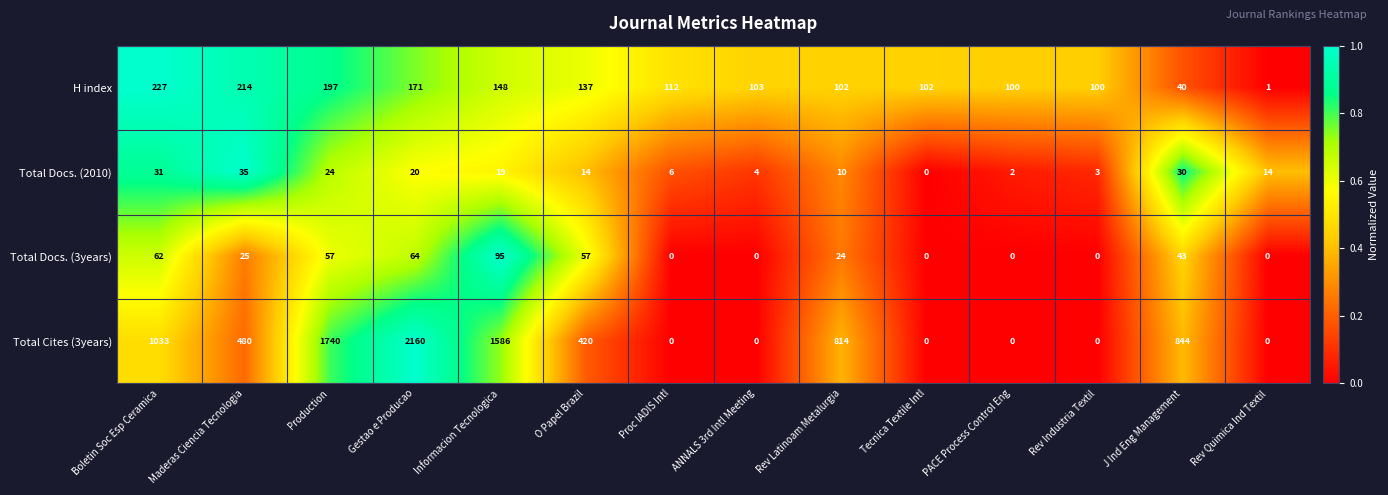

At which label does Total Cites (3years) first exceed 480?

Boletin Soc Esp Ceramica